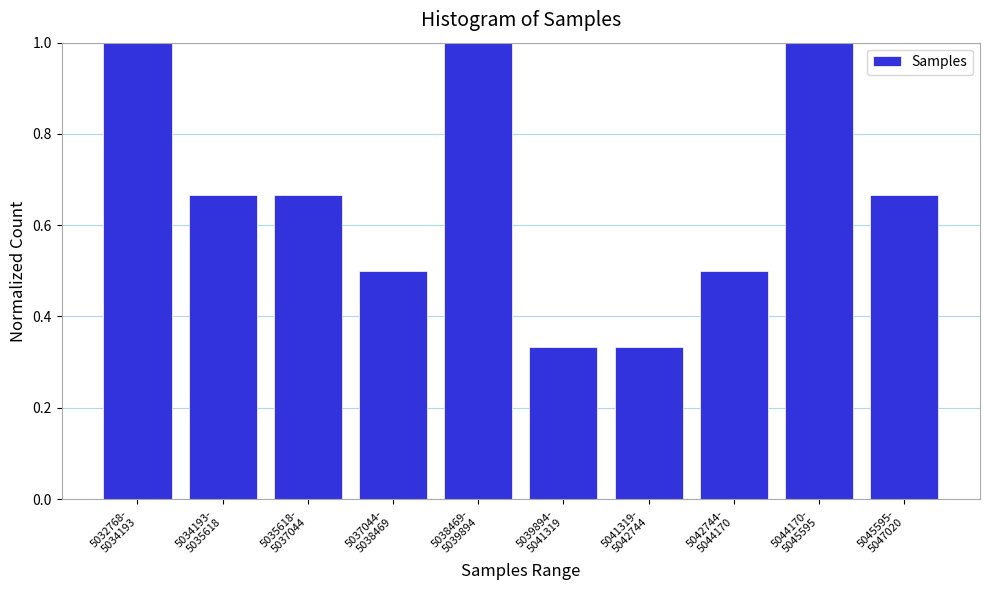

What is the maximum value shown in the chart?

1.0